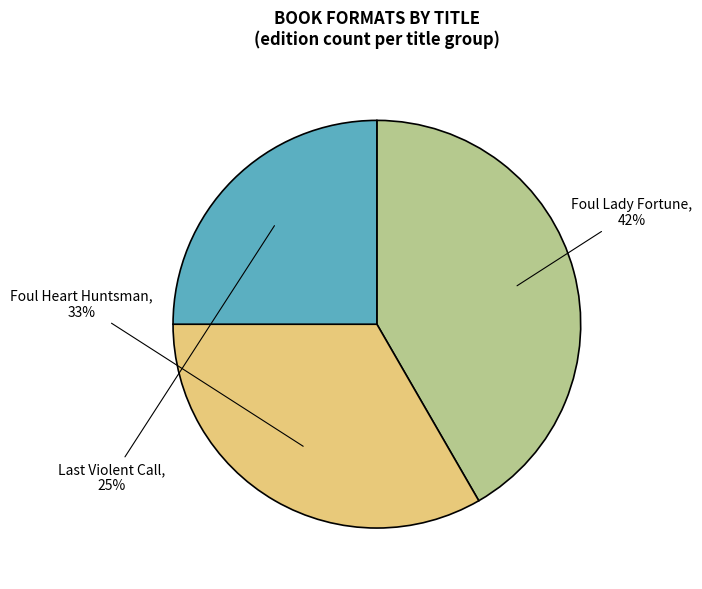

To the nearest percent, what portion does Foul Heart Huntsman represent?

33%